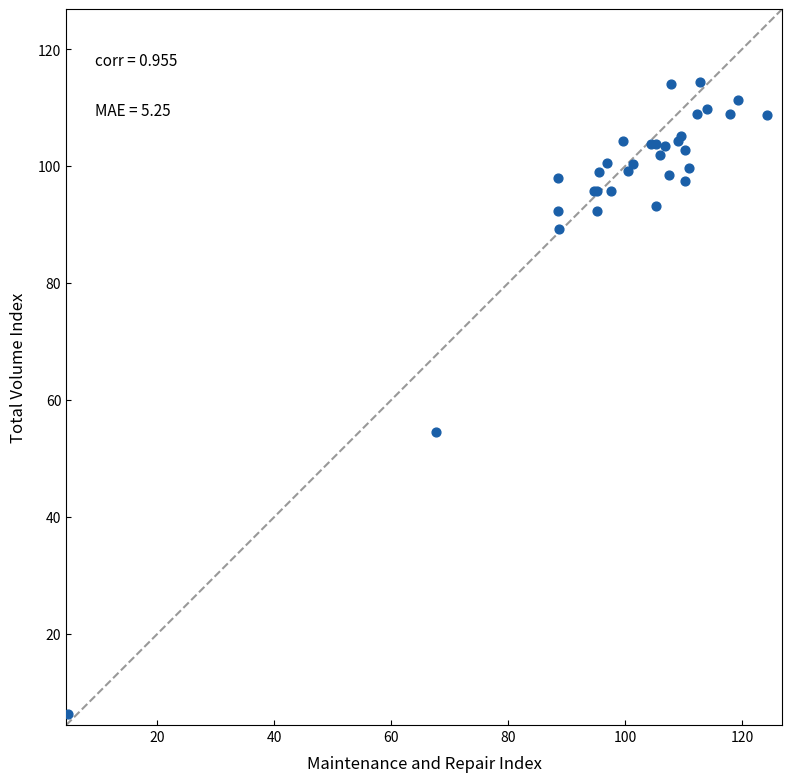

What Y value in the scatter plot is closest to 60?

54.6